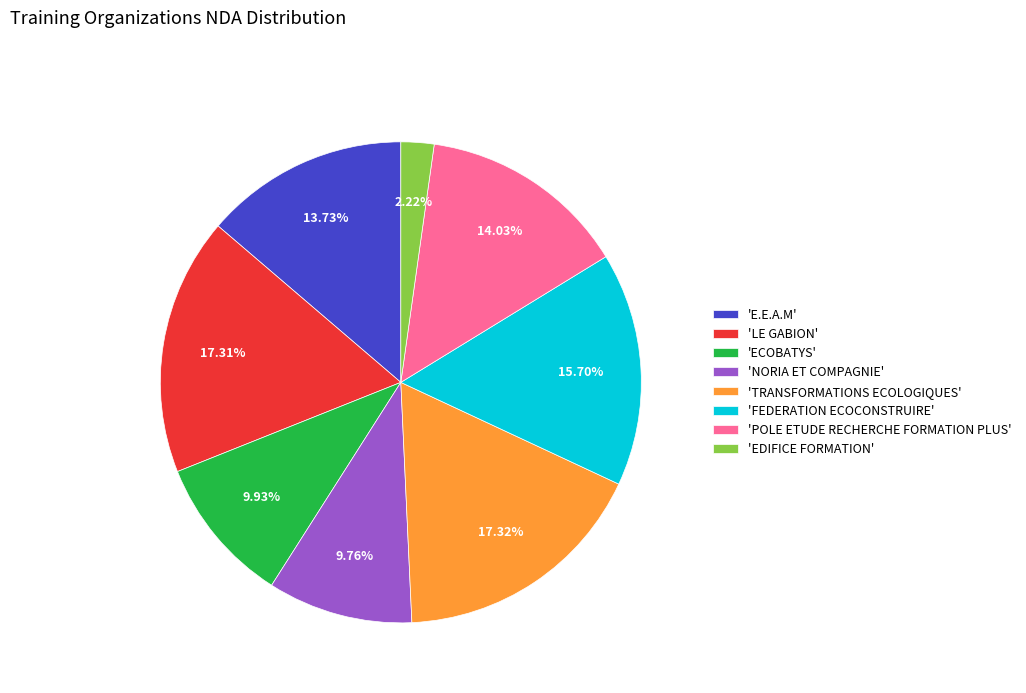

Does 'POLE ETUDE RECHERCHE FORMATION PLUS' account for over 50% of the chart?

No